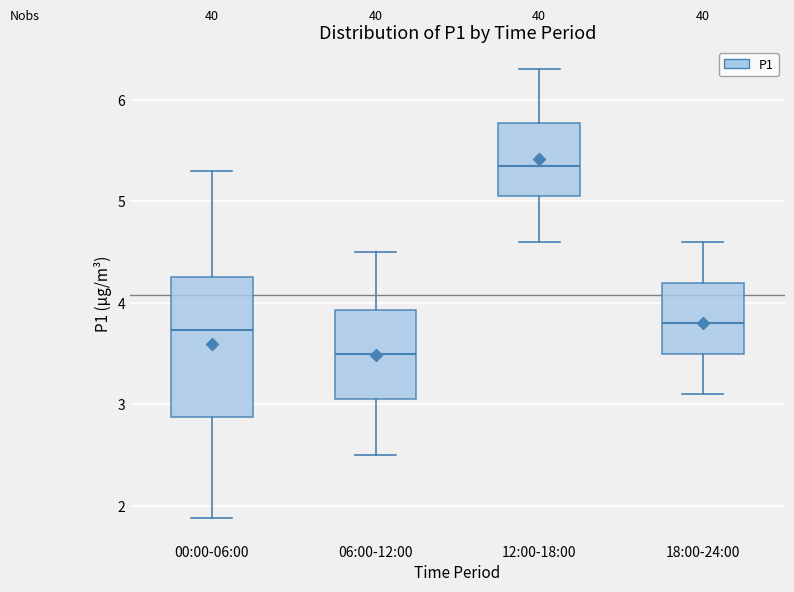

Which box has the lowest median line?

06:00-12:00